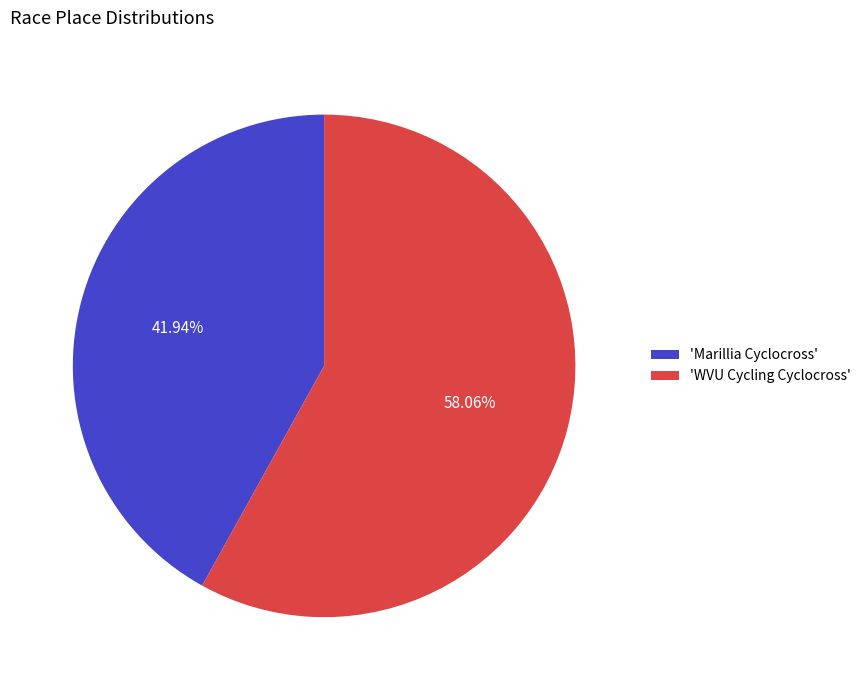

Which slice represents more than half of the pie?

'WVU Cycling Cyclocross'